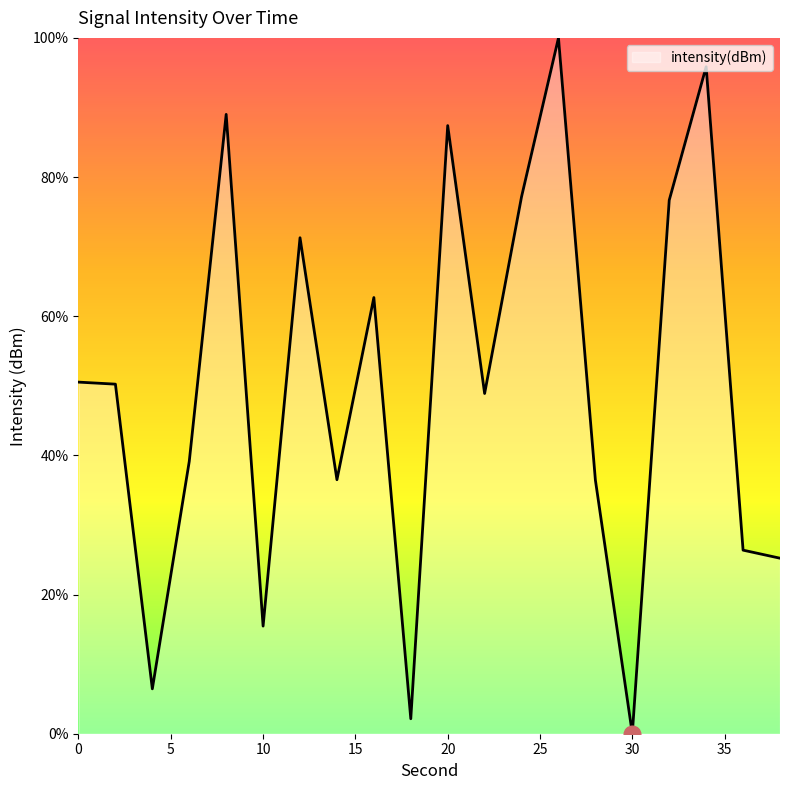

What is the greatest value displayed?

100.0